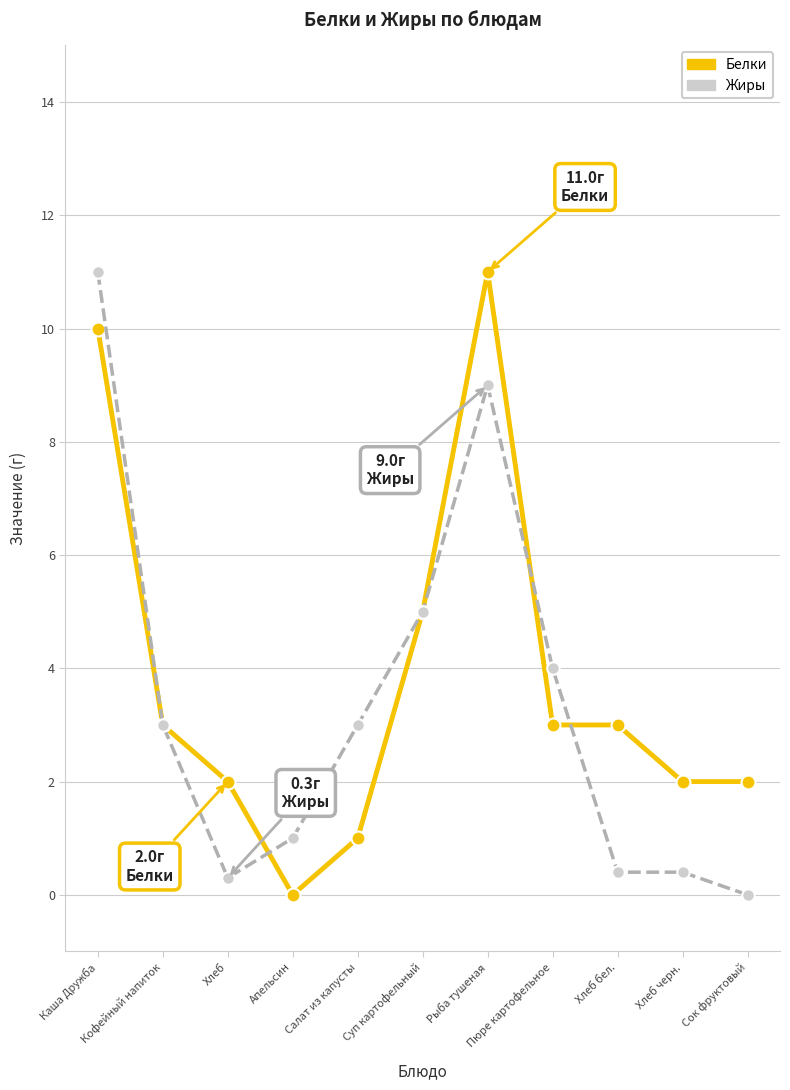

Reading left to right, what are all the values shown in this chart?

Белки: 10.0	3.0	2.0	0.0	1.0	5.0	11.0	3.0	3.0	2.0	2.0
Жиры: 11.0	3.0	0.3	1.0	3.0	5.0	9.0	4.0	0.4	0.4	0.0